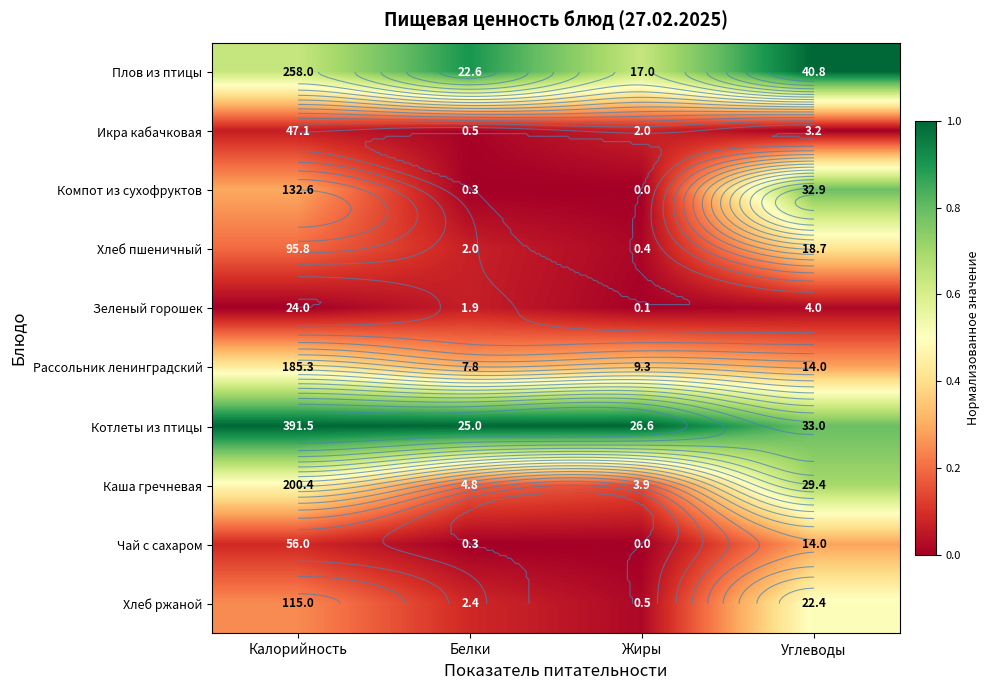

Rank the categories by Хлеб пшеничный value from highest to lowest.

Углеводы, Калорийность, Белки, Жиры